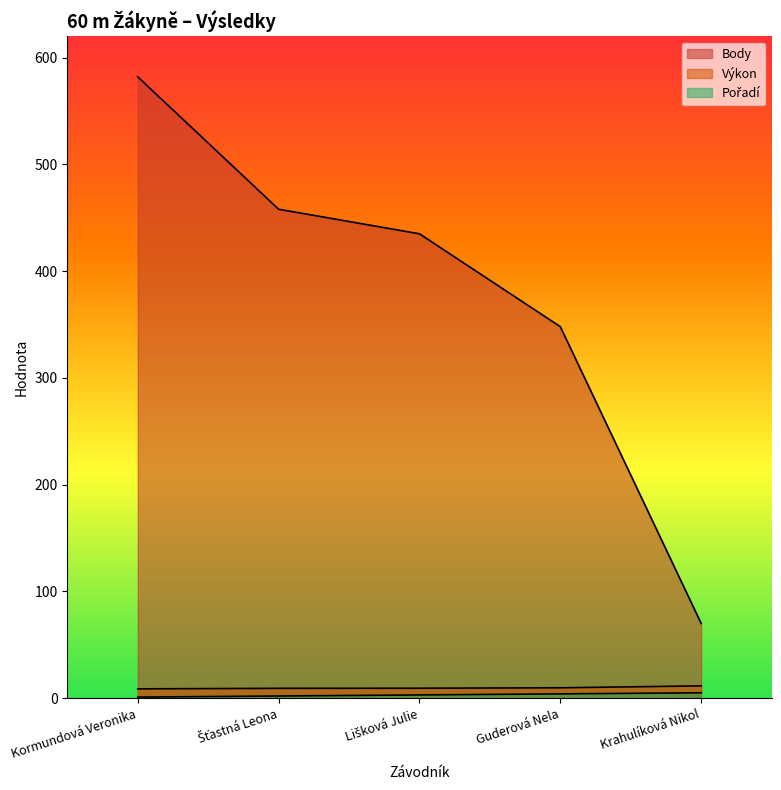

Reading left to right, extract all data points from this chart.

Pořadí: 1.0	2.0	3.0	4.0	5.0
Výkon: 8.7	9.2	9.3	9.7	11.5
Body: 582.0	458.0	435.0	348.0	70.0